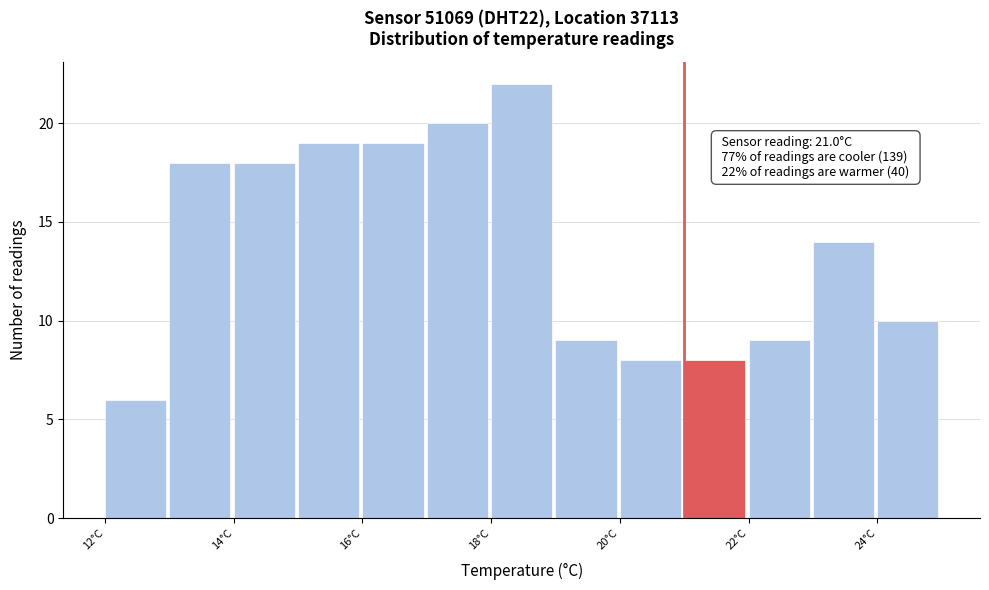

Which range on the x-axis has the tallest bar?

18 to 19